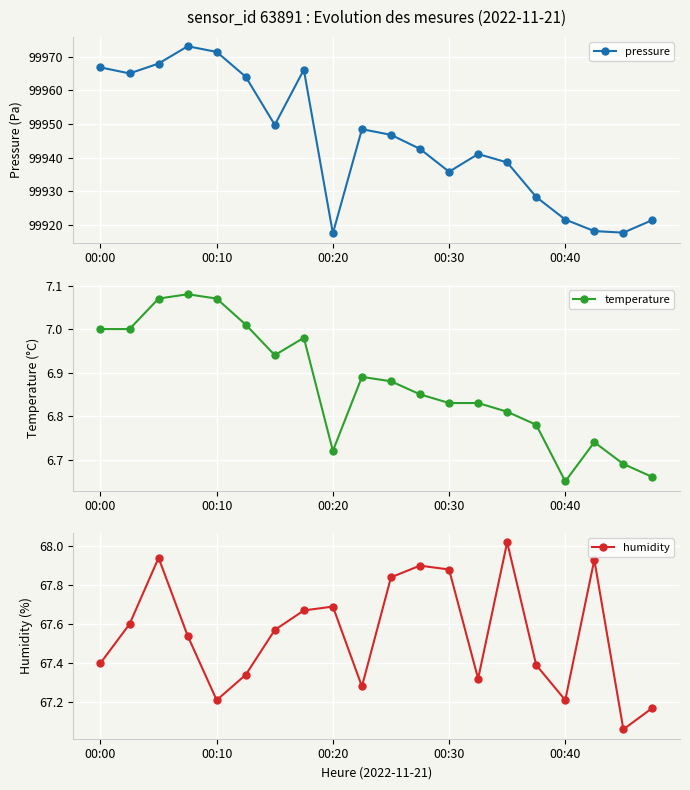

What is the maximum value for pressure?

99973.2